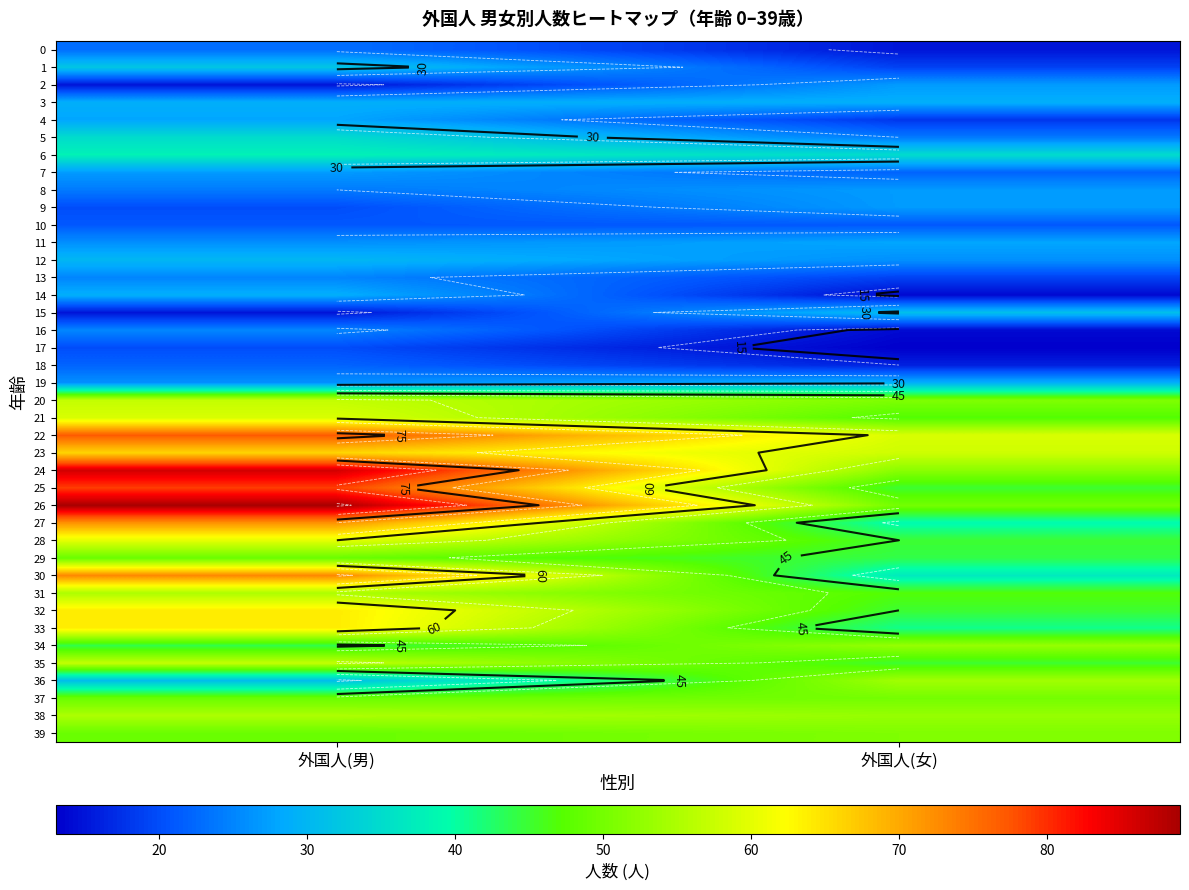

The 12 series shows 16 at 外国人(男). True or false?

False